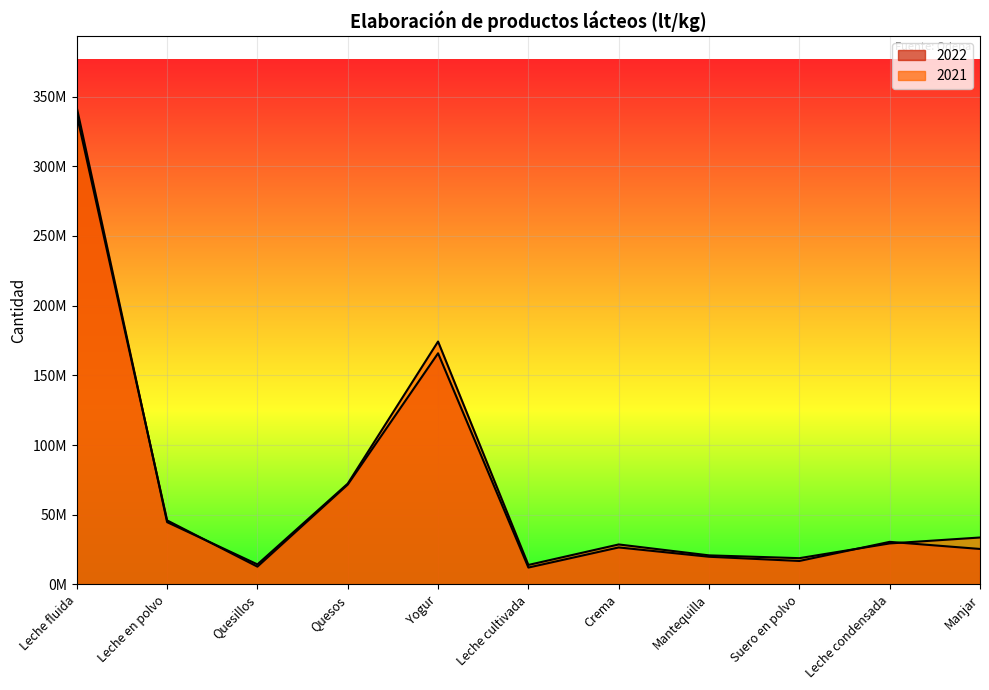

What is the difference between the maximum and minimum values in the 2022 series?

324844345